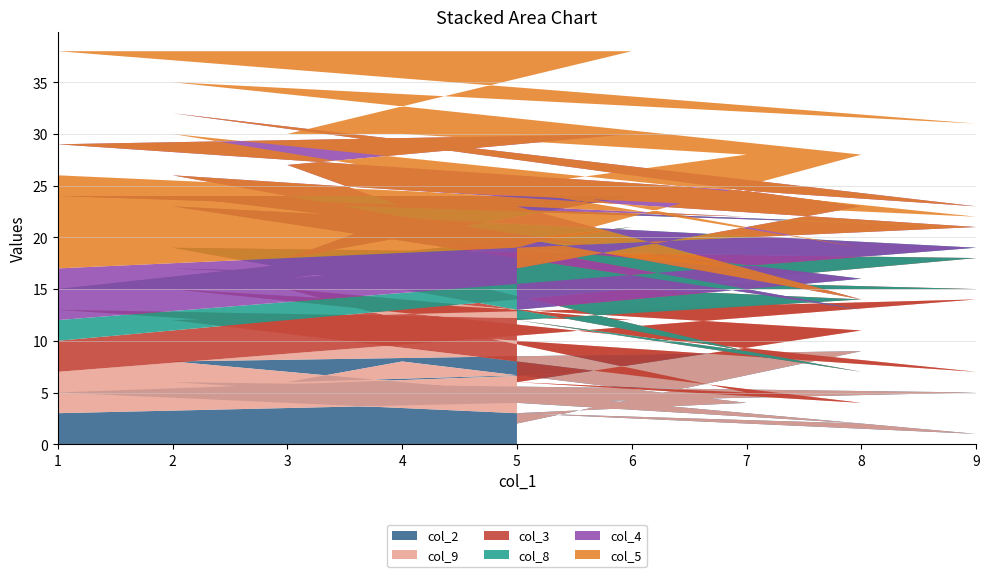

Reading left to right, what are all the values shown in this chart?

col_2: 1=3	9=5	2=6	8=2	5=3	7=4	4=8	3=6	6=7	1=5	9=1	2=8	8=9	5=2
col_9: 1=4	9=9	2=6	8=2	5=3	7=1	4=4	3=9	6=5	1=8	9=6	2=7	8=2	5=4
col_3: 1=3	9=4	2=7	8=3	5=6	7=4	4=5	3=1	6=9	1=2	9=8	2=2	8=3	5=6
col_8: 1=2	9=1	2=4	8=6	5=7	7=8	4=5	3=2	6=3	1=9	9=6	2=7	8=2	5=1
col_4: 1=5	9=2	2=3	8=1	5=4	7=5	4=1	3=9	6=6	1=5	9=2	2=8	8=7	5=4
col_5: 1=9	9=1	2=4	8=5	5=2	7=6	4=7	3=3	6=8	1=9	9=8	2=3	8=5	5=2